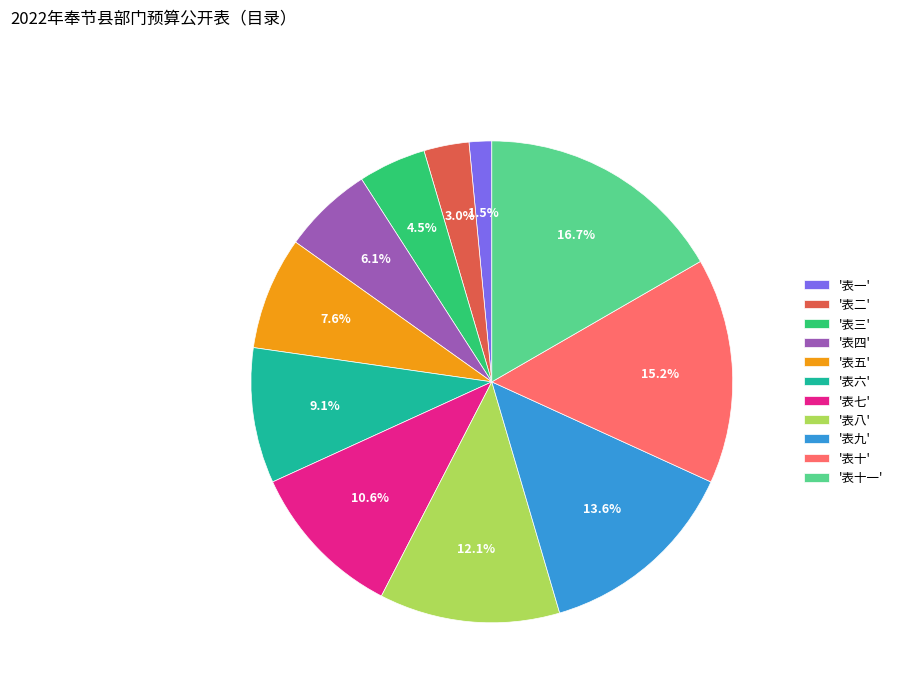

Which category has the biggest portion of the pie?

'表十一'